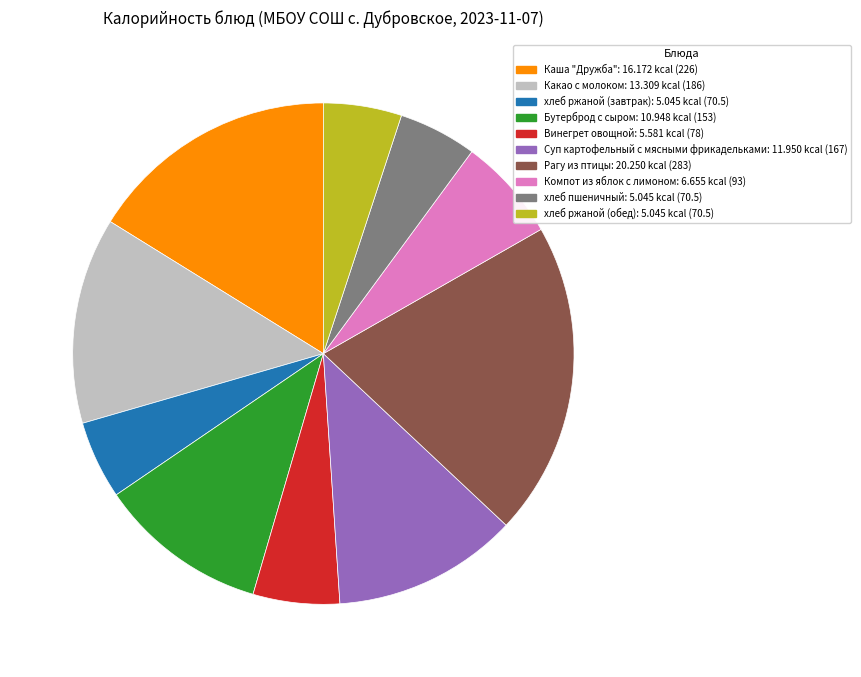

True or false: хлеб ржаной (обед) accounts for 1% of the total.

False